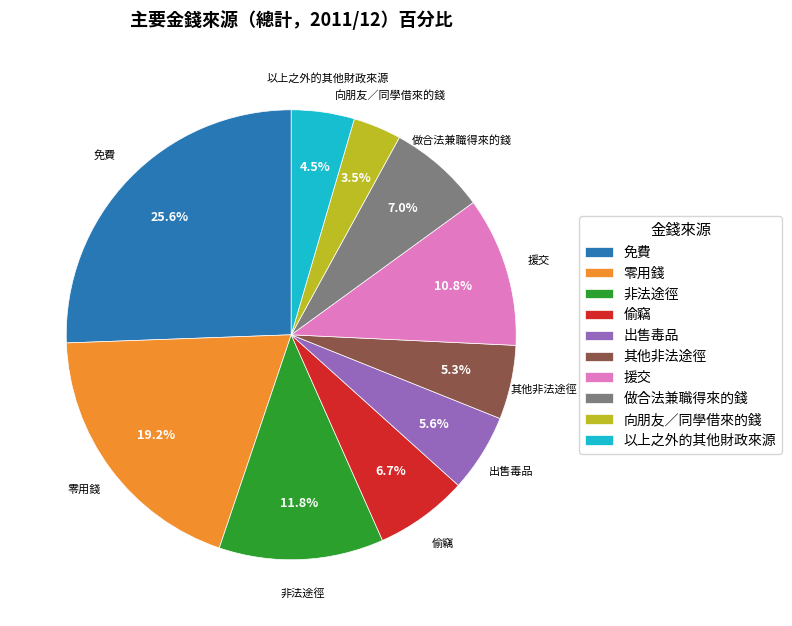

Approximately how many times larger is the value at 以上之外的其他財政來源 compared to 做合法兼職得來的錢?

0.6